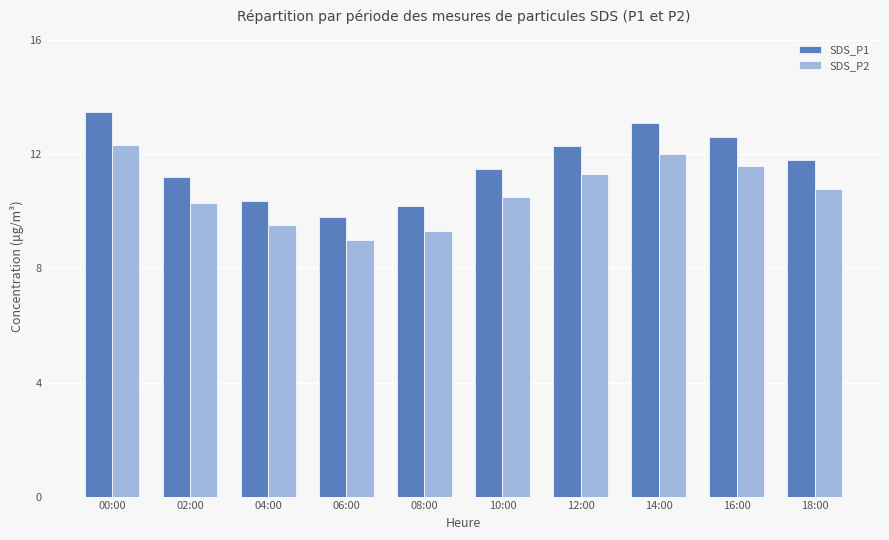

Which series has the widest spread of values?

SDS_P1